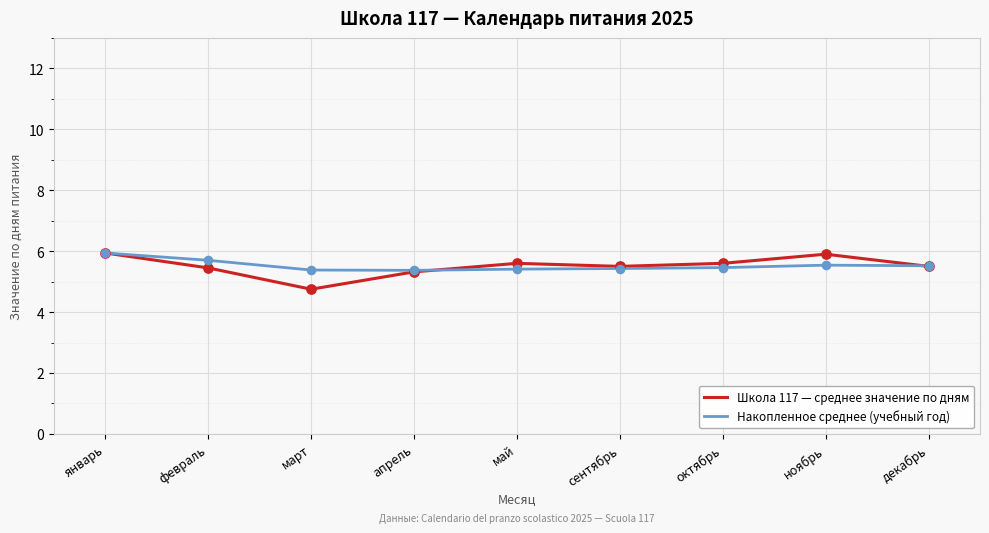

Which series has the widest spread of values?

Школа 117 — среднее значение по дням